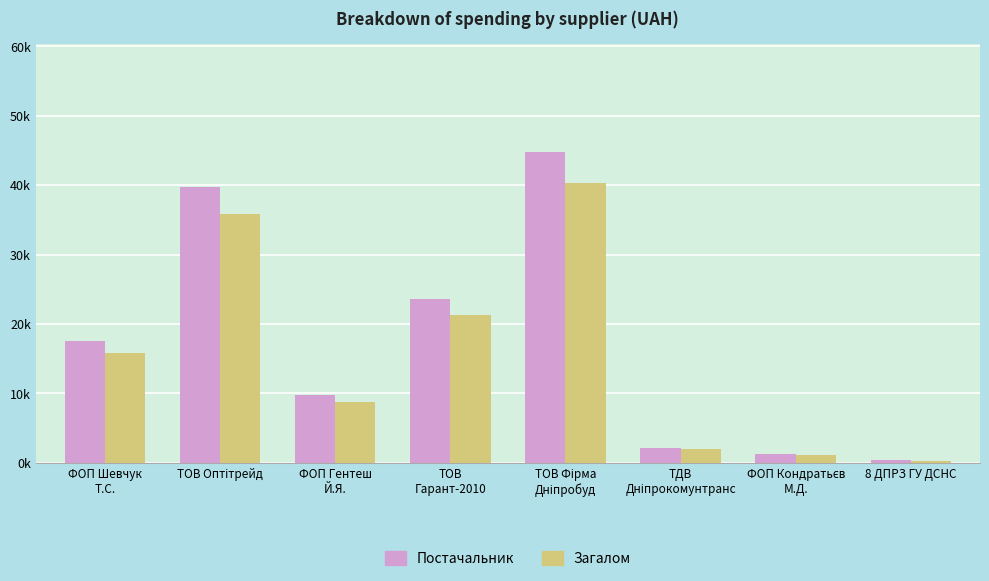

The value of Загалом at ТОВ Фірма
Дніпробуд is 16743.6. True or false?

False